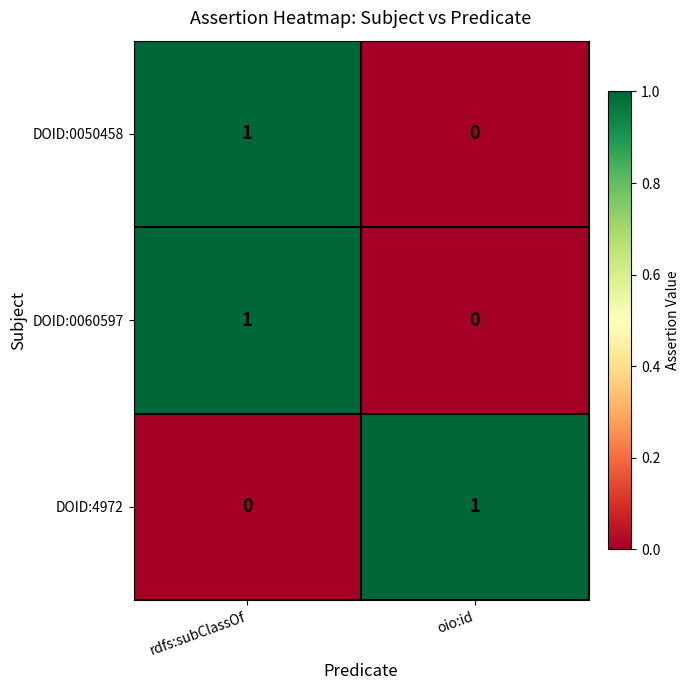

Where is DOID:0050458 nearest to the value 0?

oio:id